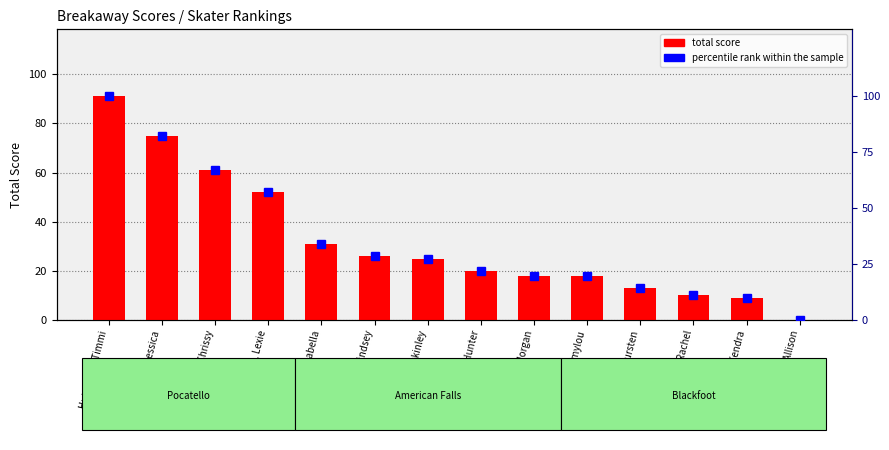

At how many categories does at least one series exceed 48?

4